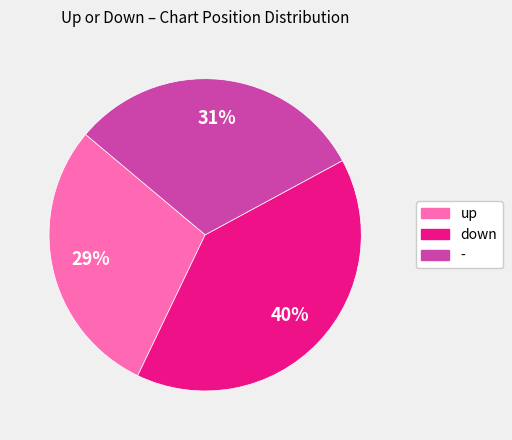

To the nearest percent, what is the combined percentage of up and -?

60%